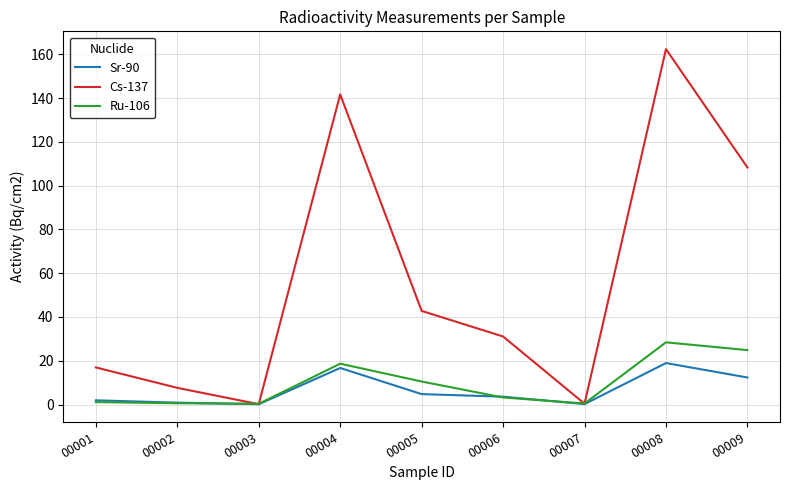

What is the difference between the Ru-106 values at 00004 and 00002?

18.1